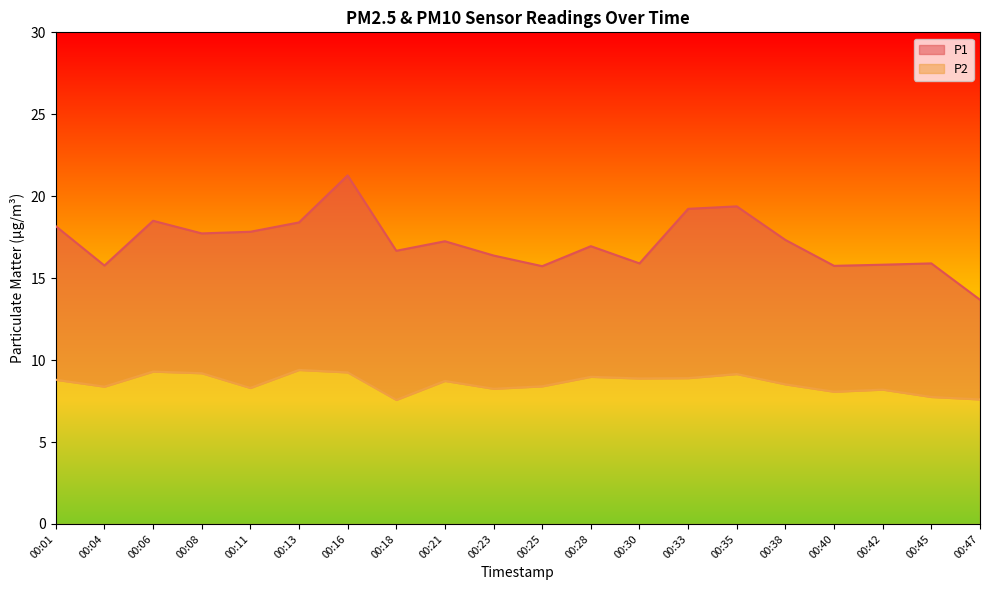

Reading left to right, extract all data points from this chart.

P1: 18.2	15.8	18.5	17.7	17.8	18.4	21.3	16.7	17.2	16.4	15.7	16.9	15.9	19.2	19.4	17.3	15.8	15.8	15.9	13.7
P2: 8.8	8.4	9.3	9.2	8.3	9.4	9.2	7.6	8.7	8.2	8.4	9.0	8.9	8.9	9.2	8.5	8.1	8.2	7.8	7.6